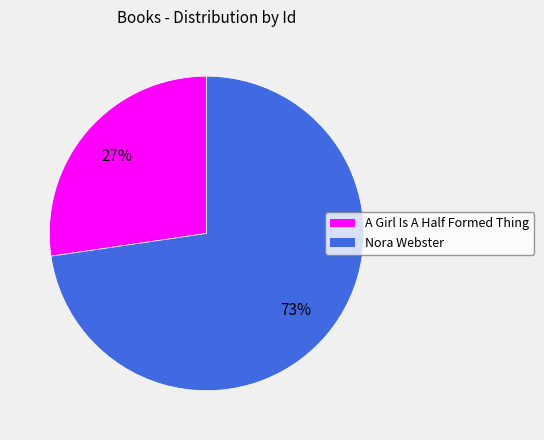

Combined, do A Girl Is A Half Formed Thing and Nora Webster account for over 50%?

Yes